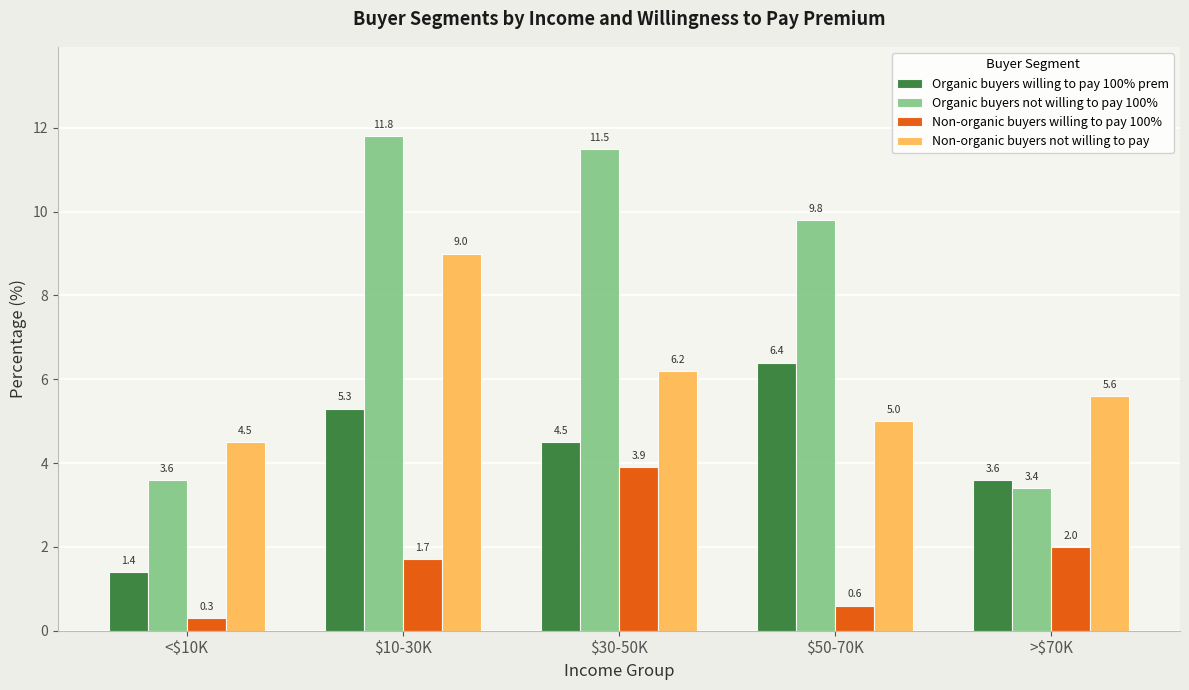

Rank the series by their maximum value, from lowest to highest.

Non-organic buyers willing to pay 100%, Organic buyers willing to pay 100% prem, Non-organic buyers not willing to pay, Organic buyers not willing to pay 100%